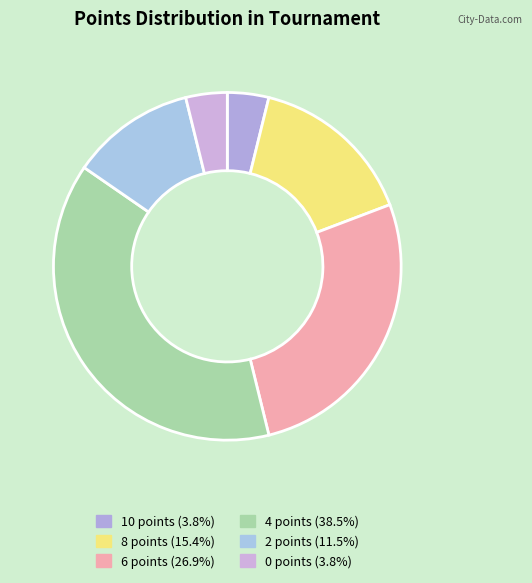

Between 0 points and 2 points, which is larger?

2 points